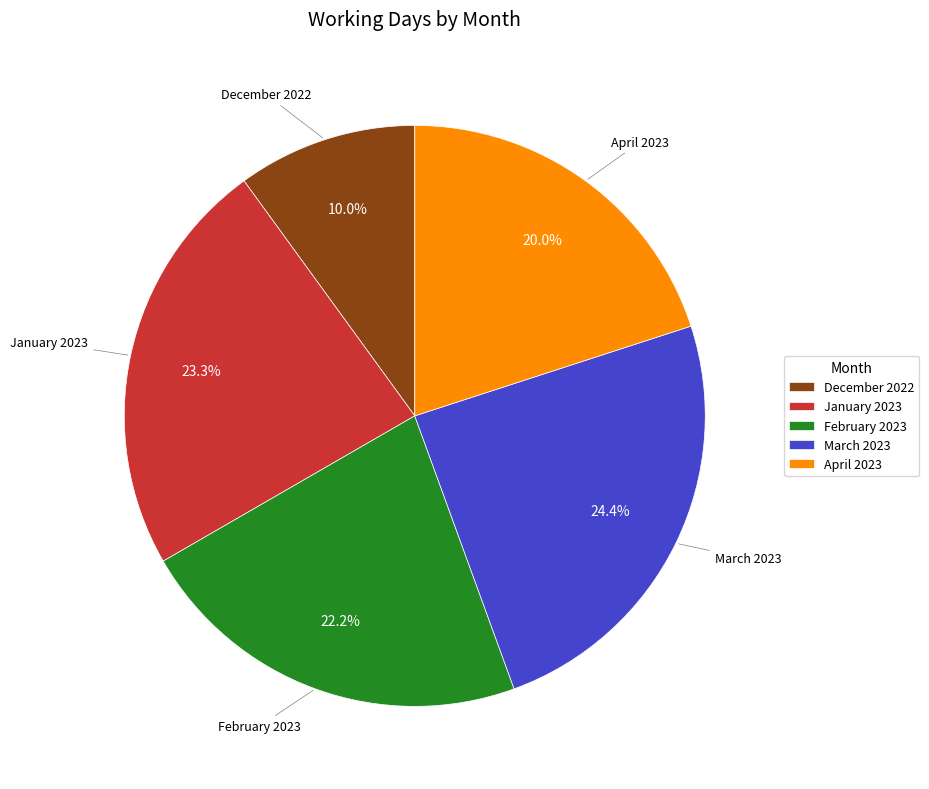

Which has a higher value, February 2023 or January 2023?

January 2023